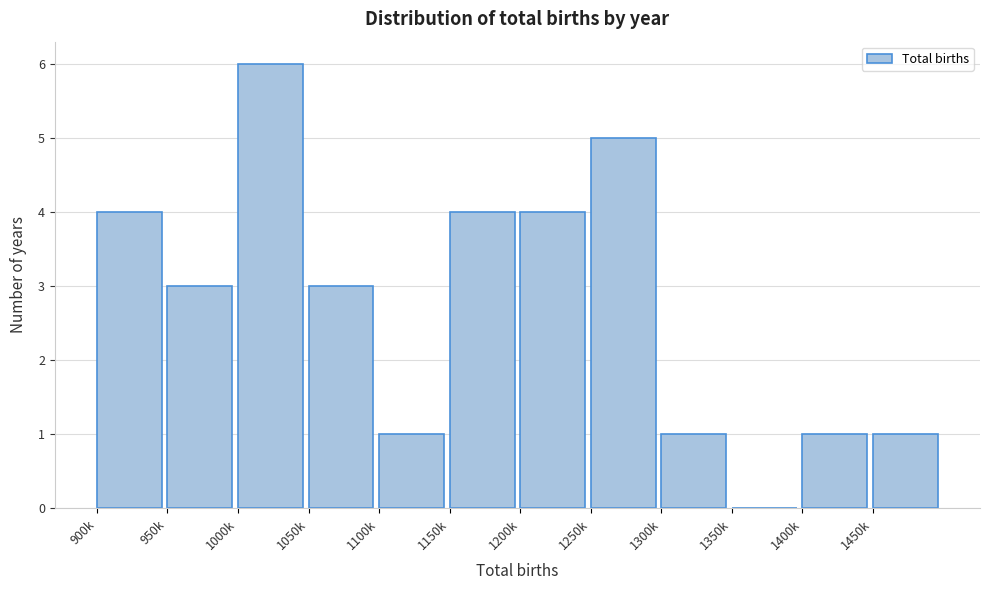

Reading left to right, what are all the values shown in this chart?

900k=4	950k=3	1000k=6	1050k=3	1100k=1	1150k=4	1200k=4	1250k=5	1300k=1	1350k=0	1400k=1	1450k=1